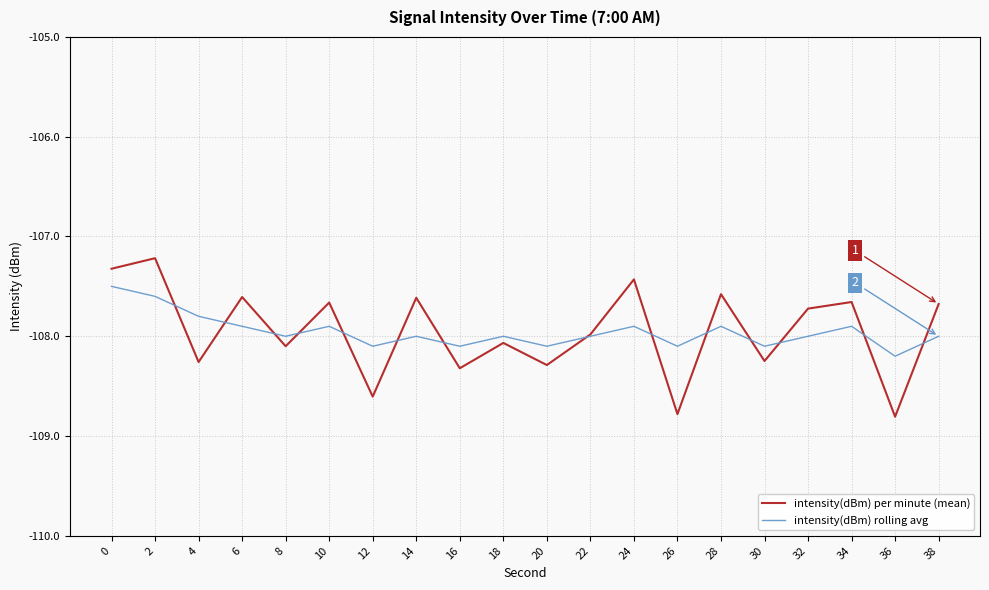

What is the difference between the second highest and minimum values in the intensity(dBm) rolling avg series?

0.6